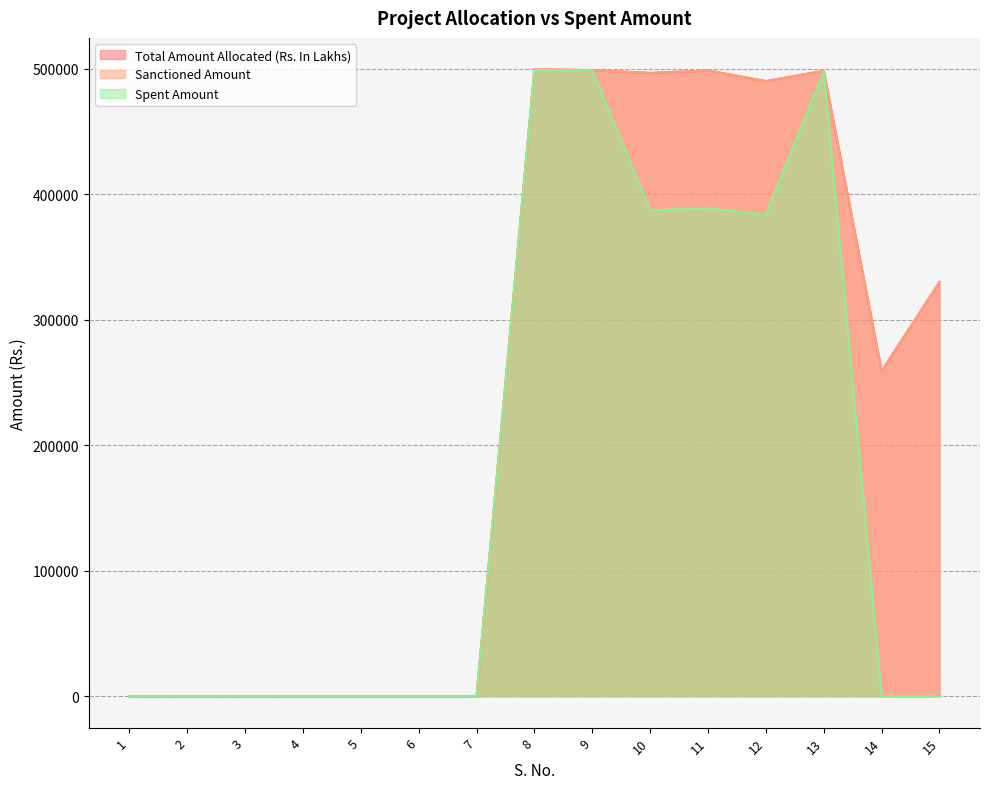

Reading left to right, what are all the values shown in this chart?

Total Amount Allocated (Rs. In Lakhs): 1=9.5	2=22.8	3=29.9	4=15.1	5=32.0	6=22.8	7=17.4	8=499442.0	9=498689.0	10=496500.0	11=498500.0	12=490000.0	13=498215.0	14=259145.0	15=330000.0
Sanctioned Amount: 1=9.5	2=22.8	3=29.9	4=15.1	5=32.0	6=22.8	7=17.4	8=499442.0	9=498689.0	10=496500.0	11=498500.0	12=490000.0	13=498215.0	14=259145.0	15=330000.0
Spent Amount: 1=0.0	2=17.6	3=29.9	4=0.0	5=0.0	6=0.0	7=0.0	8=498802.0	9=498459.0	10=387082.0	11=388717.0	12=383741.0	13=497735.0	14=0.0	15=0.0